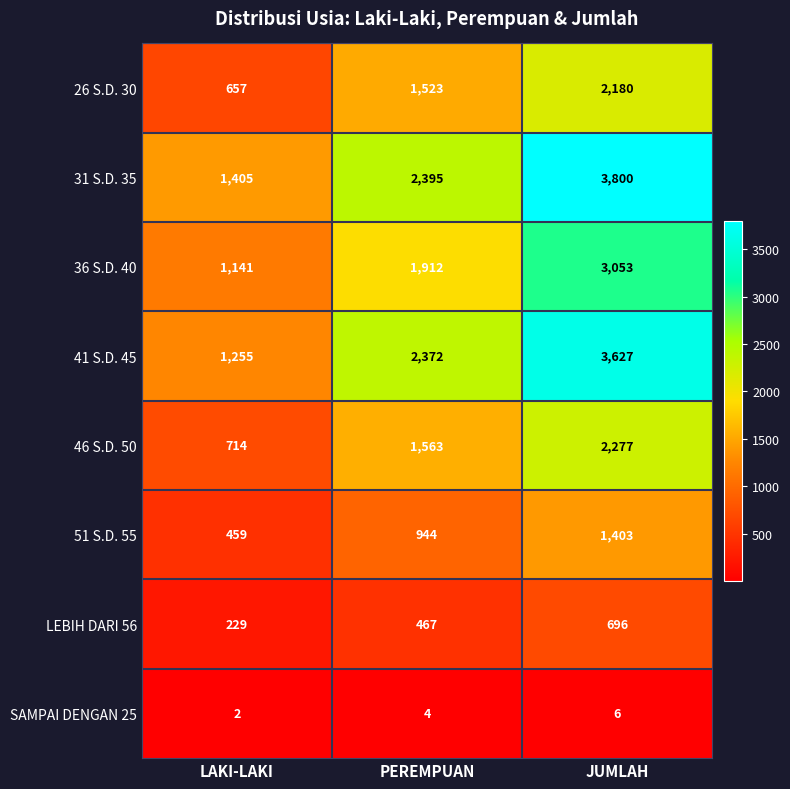

Which series has the largest range (max minus min)?

31 S.D. 35